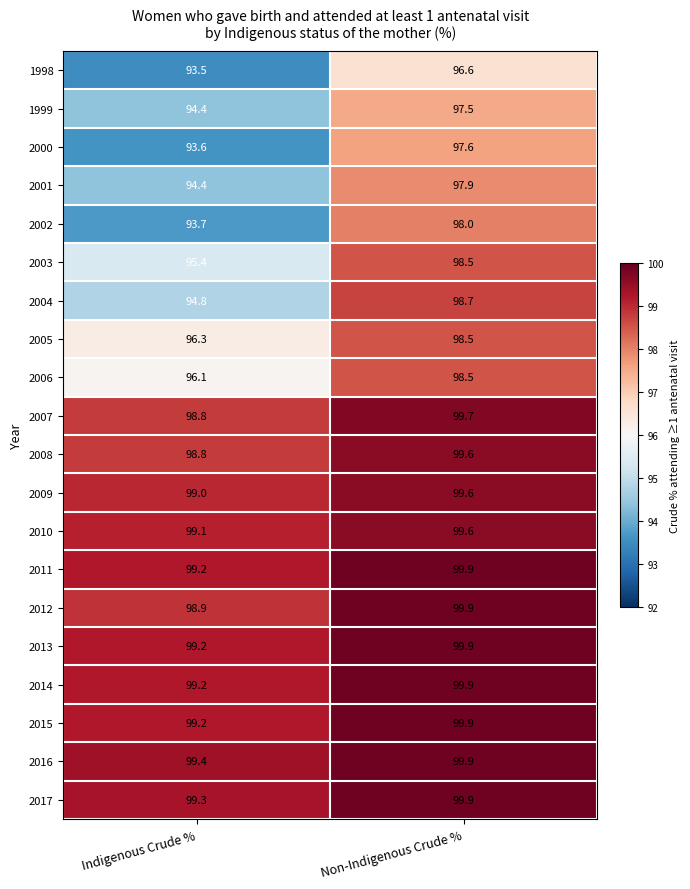

What is the difference between the 2007 values at Indigenous Crude % and Non-Indigenous Crude %?

0.9